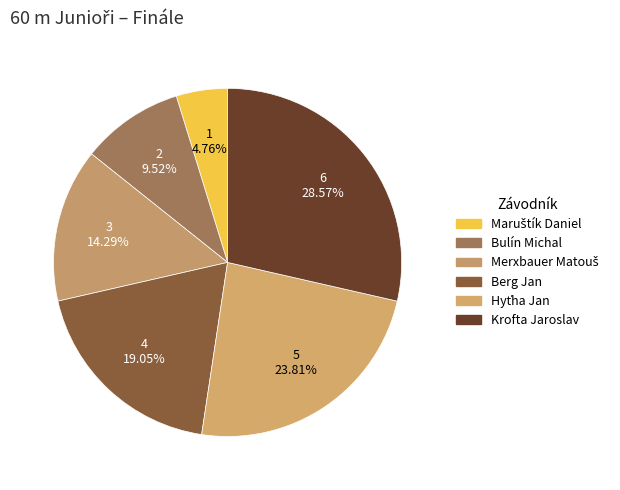

Is there a majority slice in this chart?

No